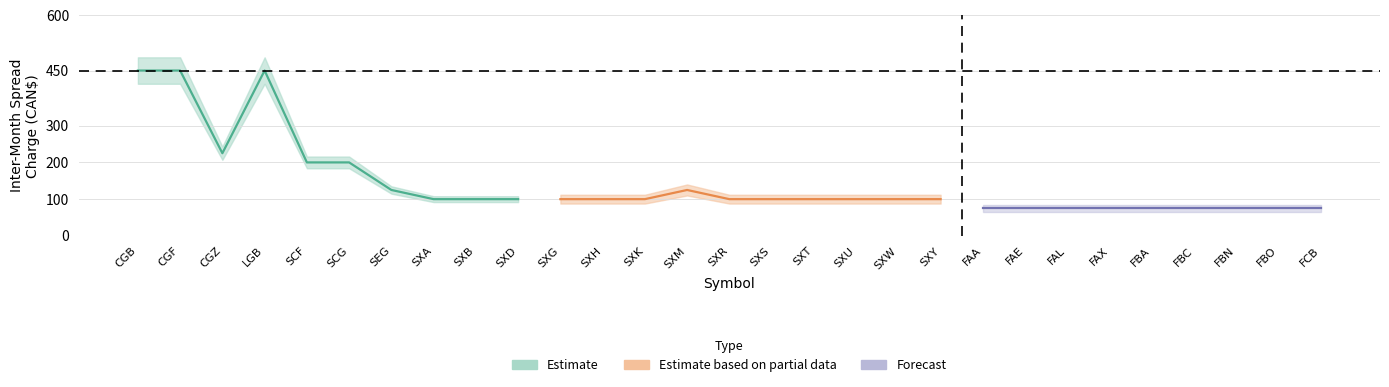

How many data points in updated are above 100?

8